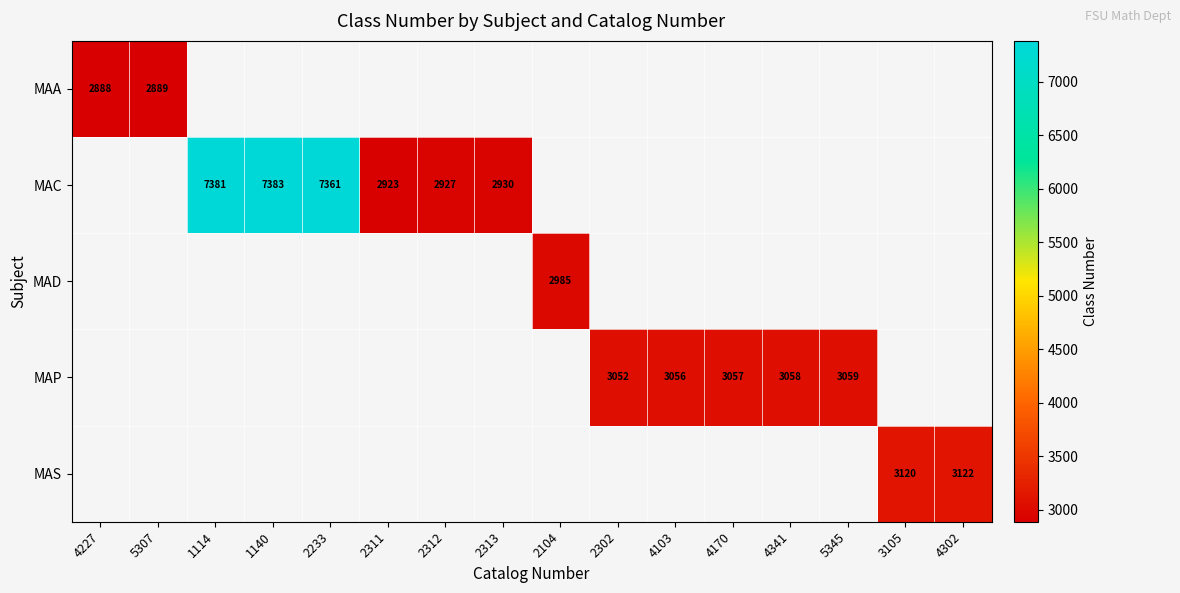

Is it true that MAS equals 3120 at 3105?

True